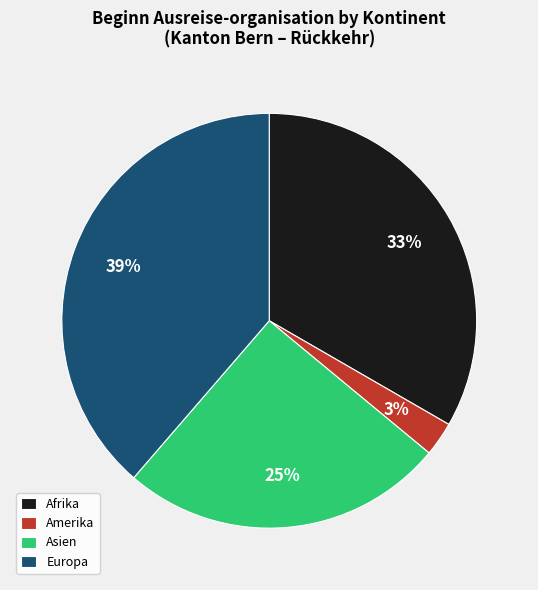

Is the sum of Europa and Amerika greater than half?

No